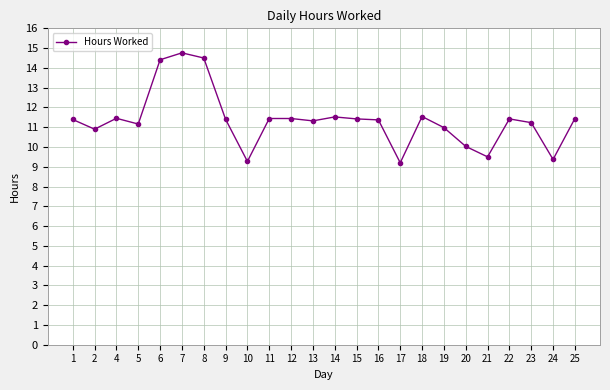

What is the smallest value displayed?

9.2